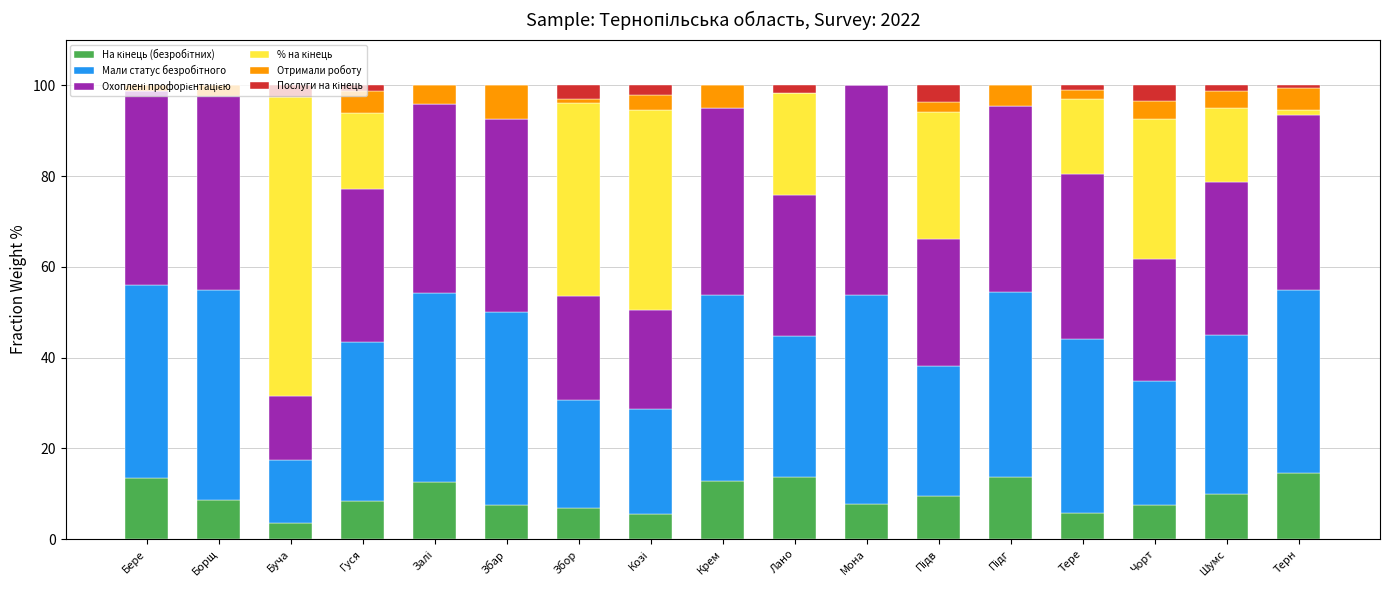

What position from the left is Тере?

14